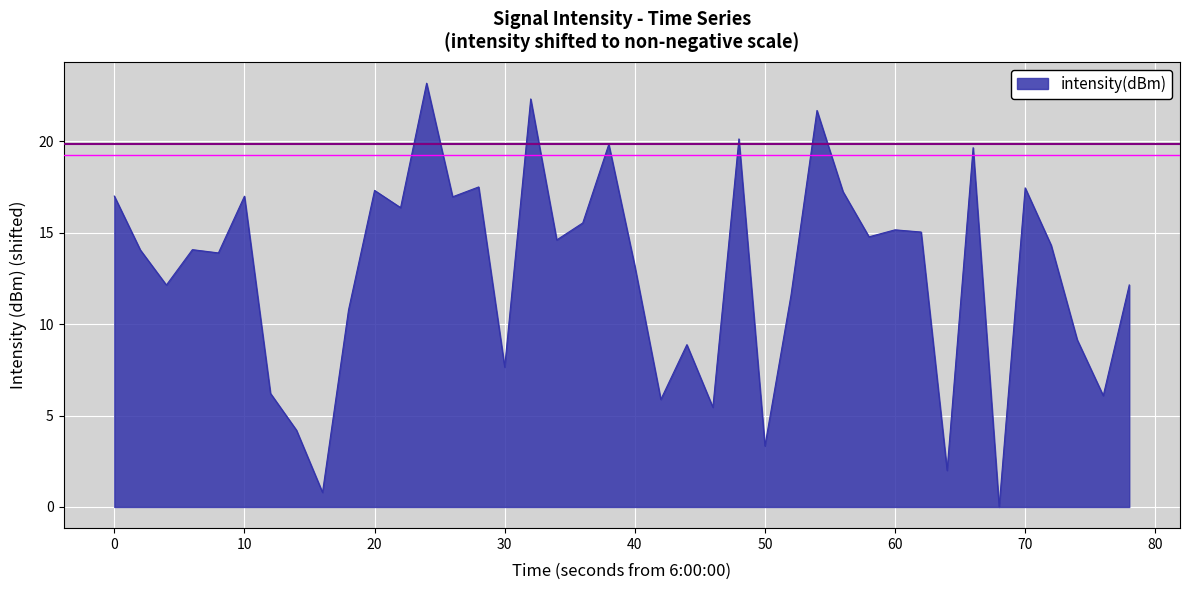

What is the maximum value shown in the chart?

23.2